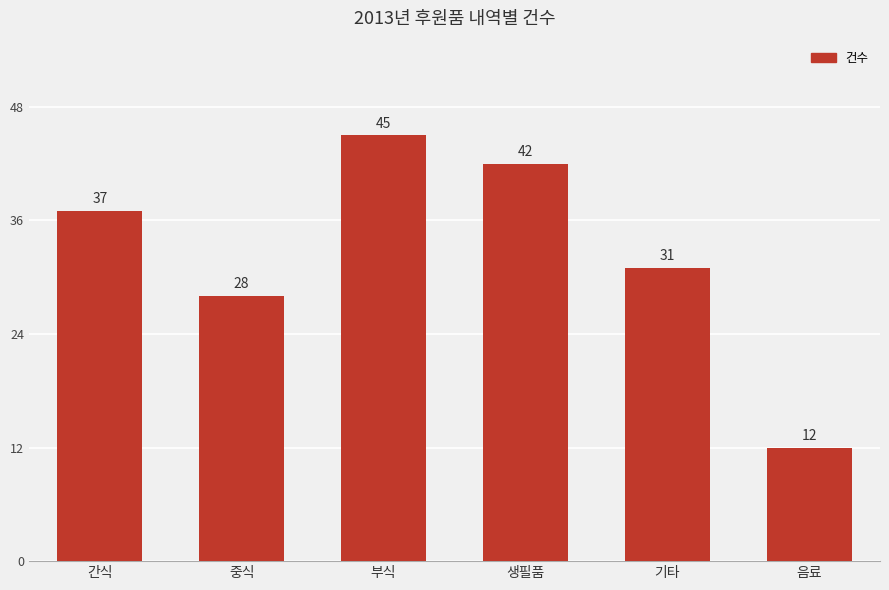

Rank the categories by value from lowest to highest.

음료, 중식, 기타, 간식, 생필품, 부식